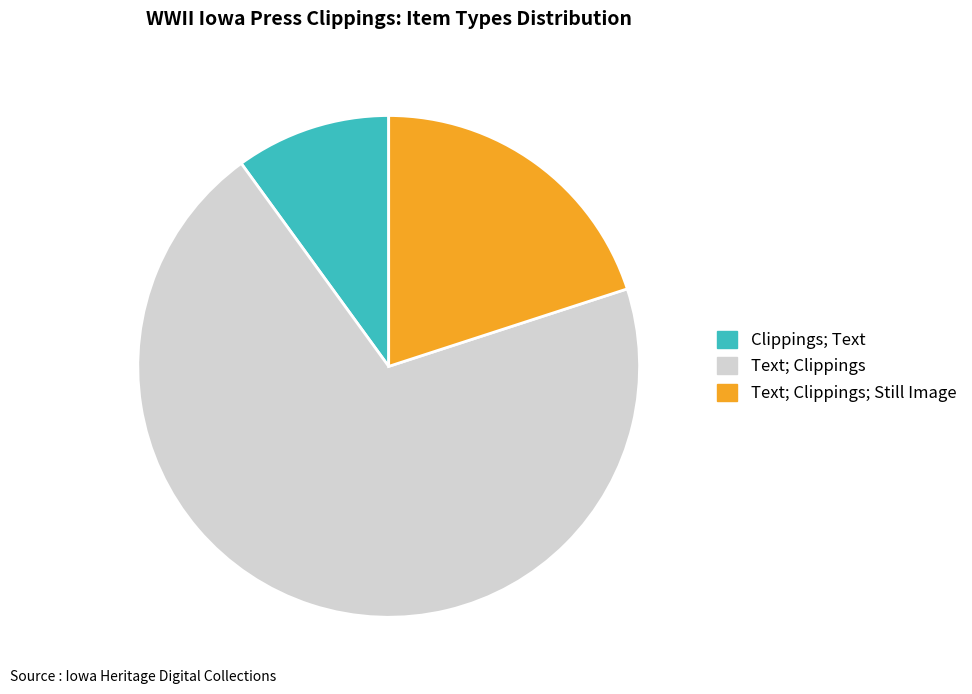

What is the largest slice in the pie chart?

Text; Clippings